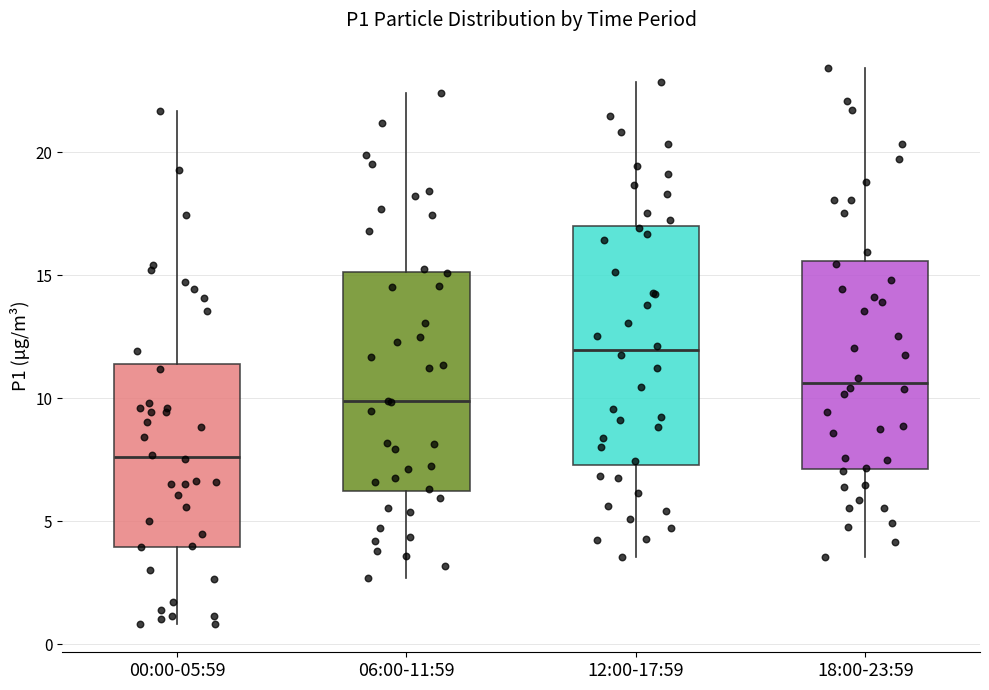

Where does the upper whisker of the box for 00:00-05:59 end on the y-axis? The values are not printed on the chart, so give them approximately, as read against the axis.

21.5